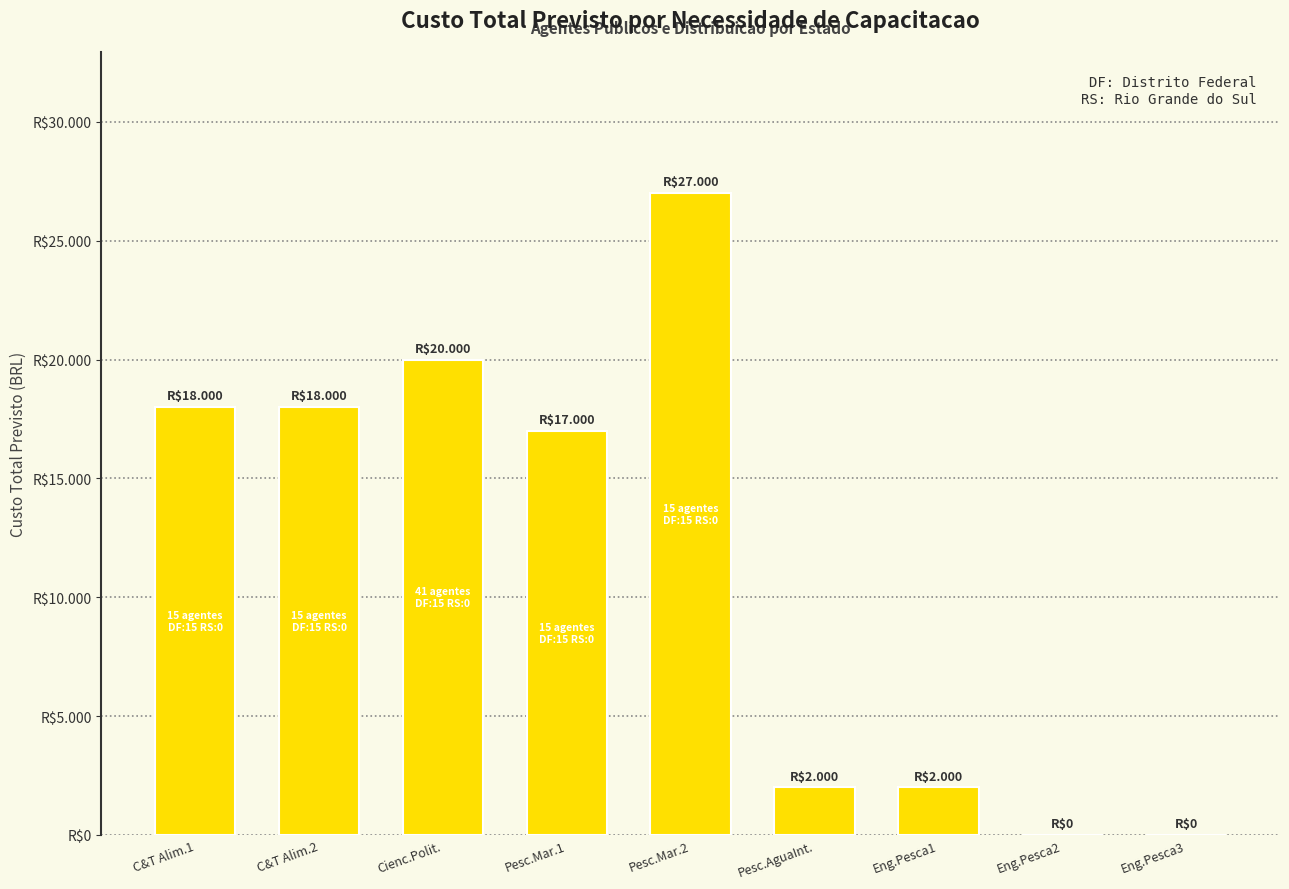

Which label corresponds to the smallest value in the chart?

Eng.Pesca2